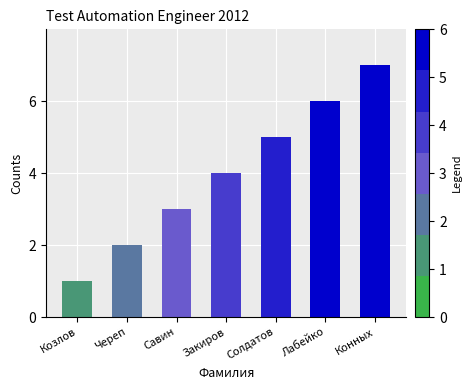

Between Савин and Солдатов, which is larger?

Солдатов